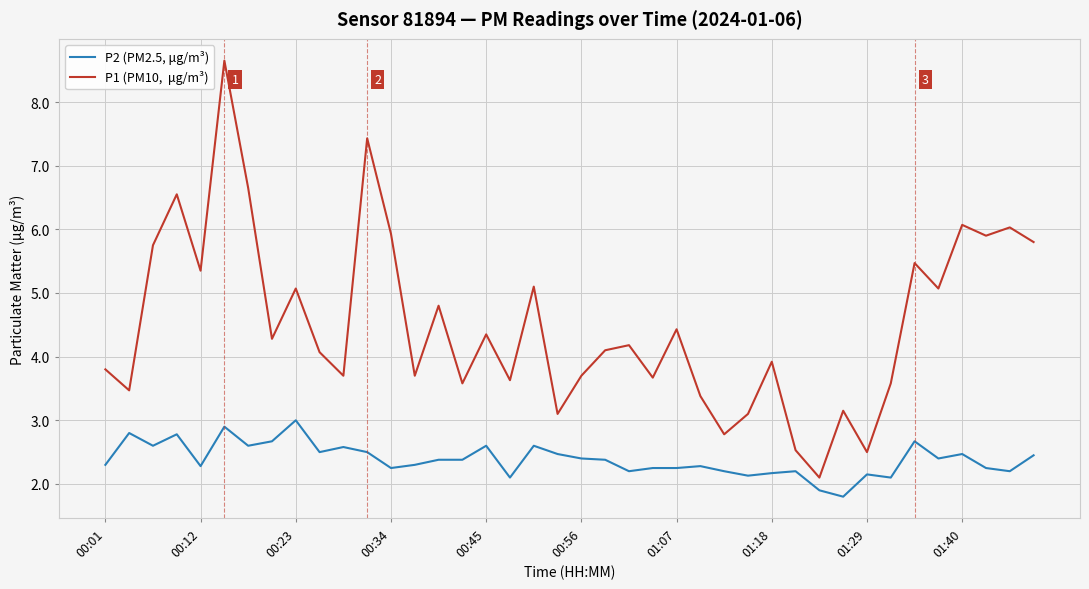

What is the maximum value shown in the chart?

8.7